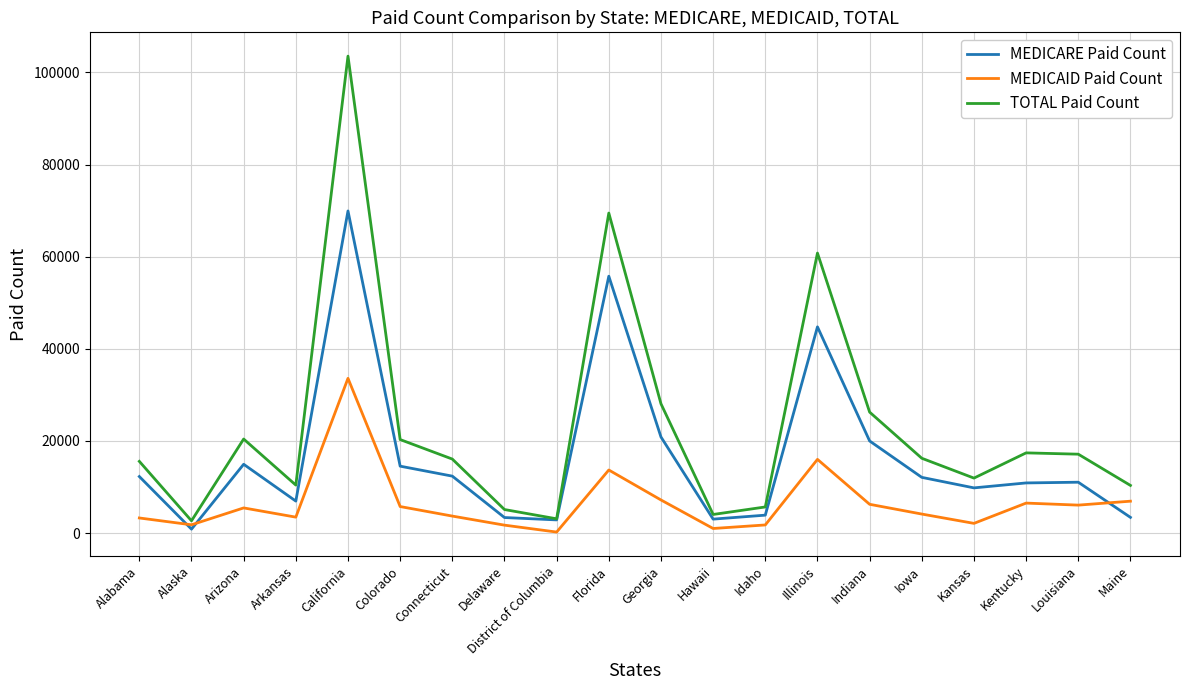

What is the total value across all series at Iowa?

32504